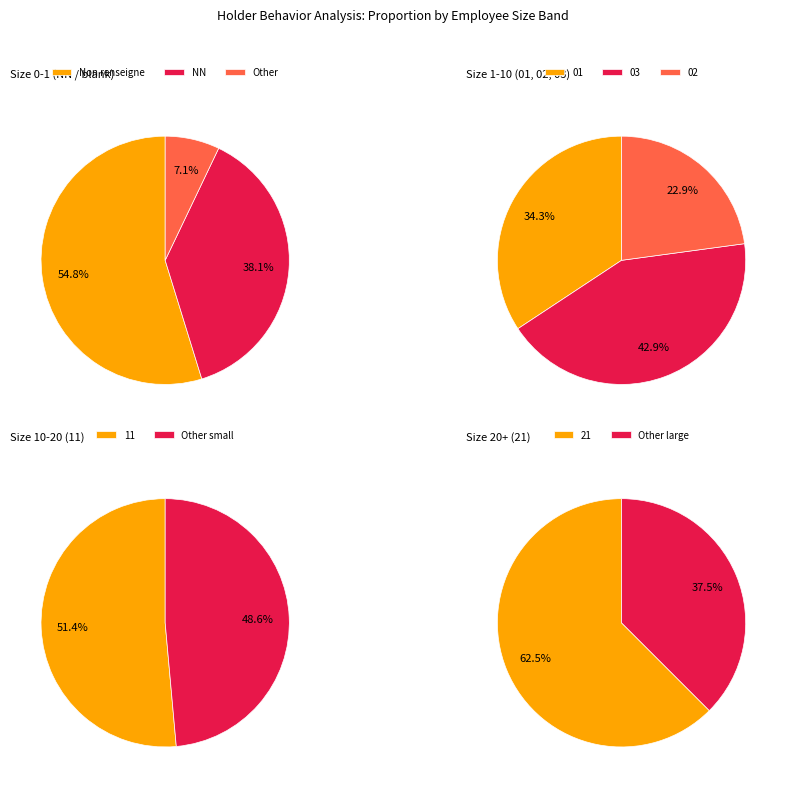

Combined, do 11 and 01 account for over 50%?

No